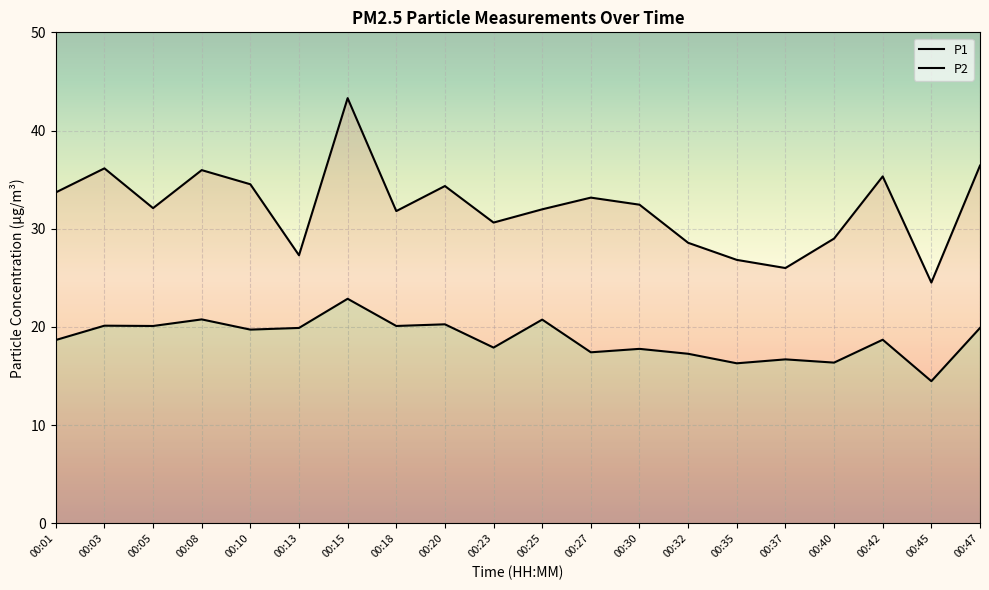

Which category has the lowest value across all series?

00:45